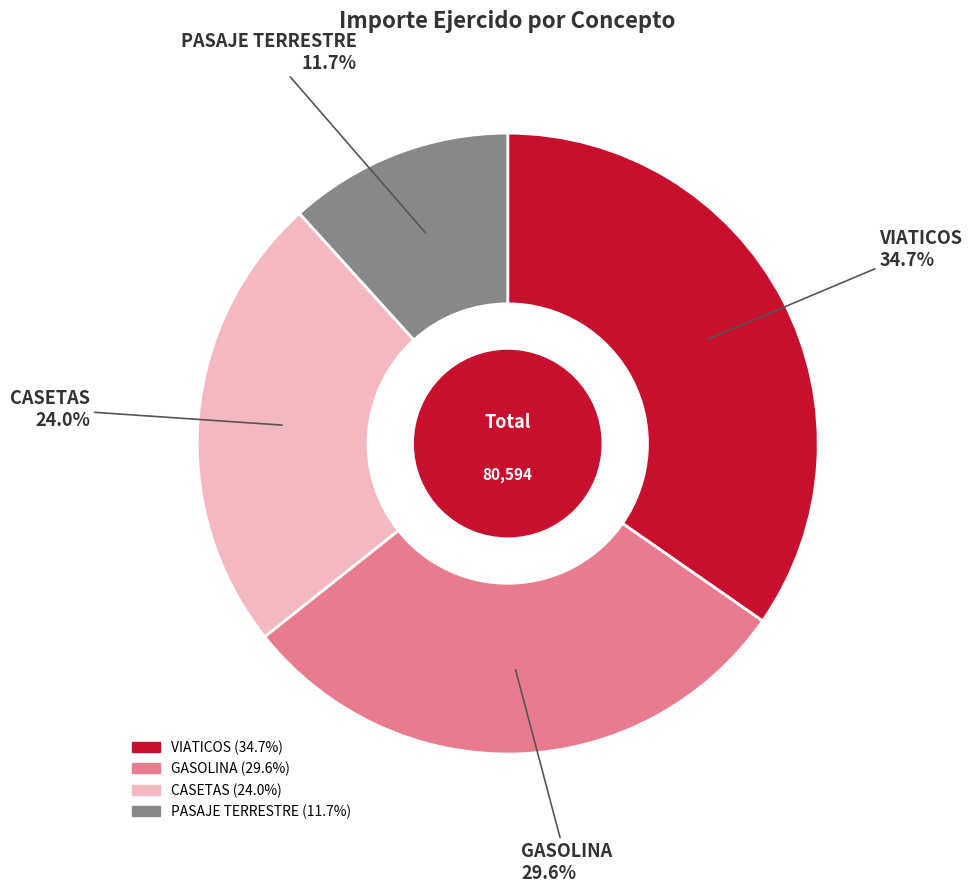

Which category has the smallest portion of the pie?

PASAJE TERRESTRE